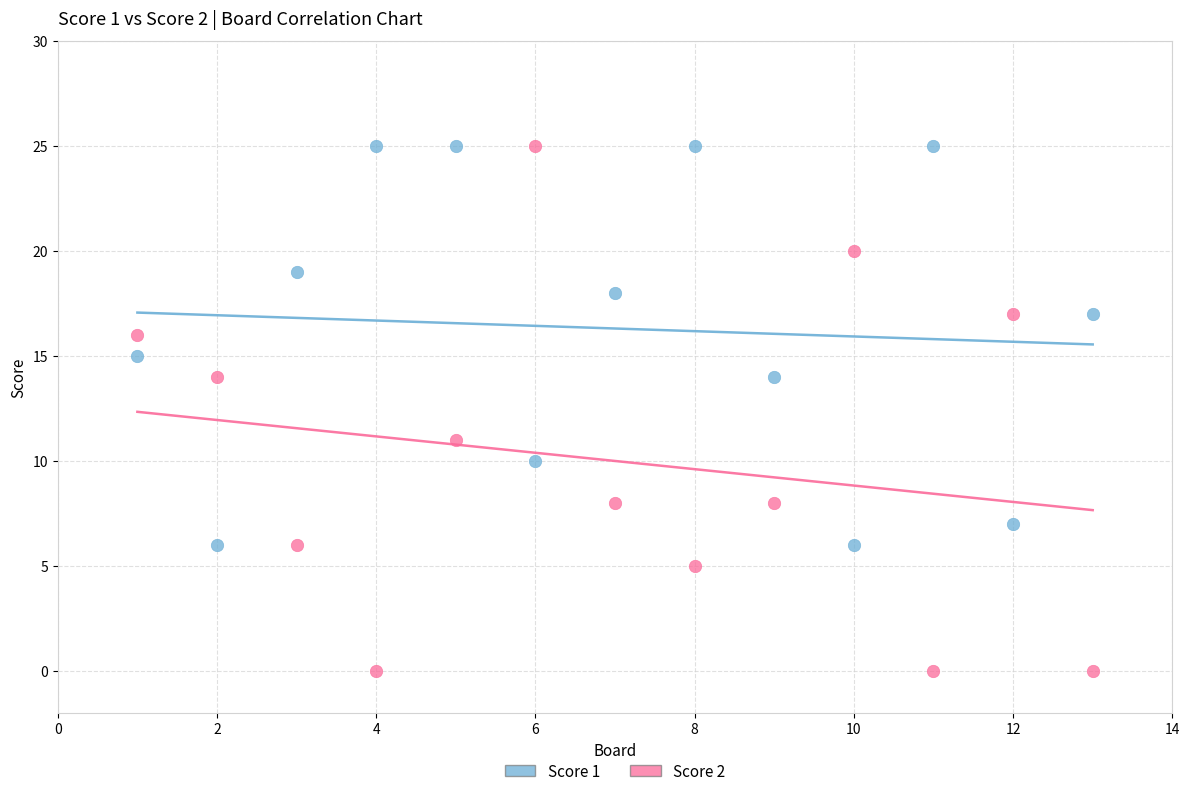

Across all data points, what is the range of X values (max minus min)?

12